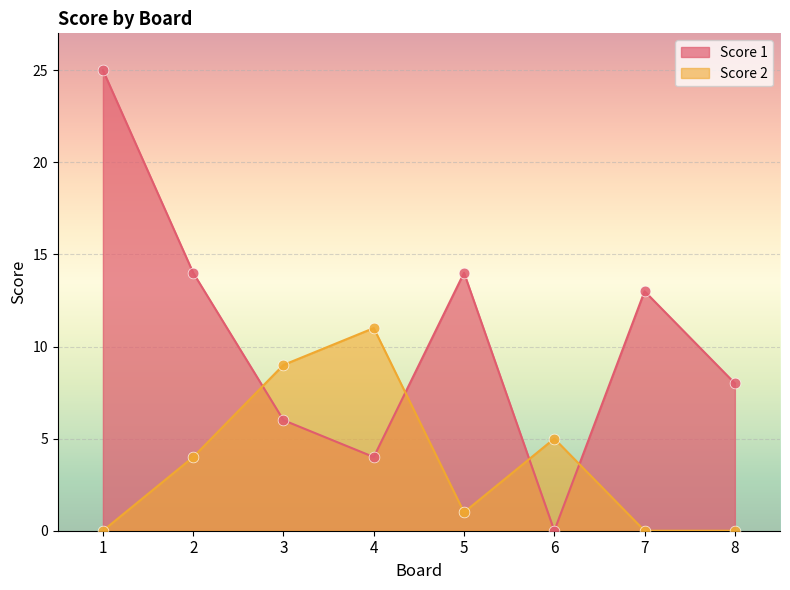

What are all the series names shown in the legend?

Score 1, Score 2